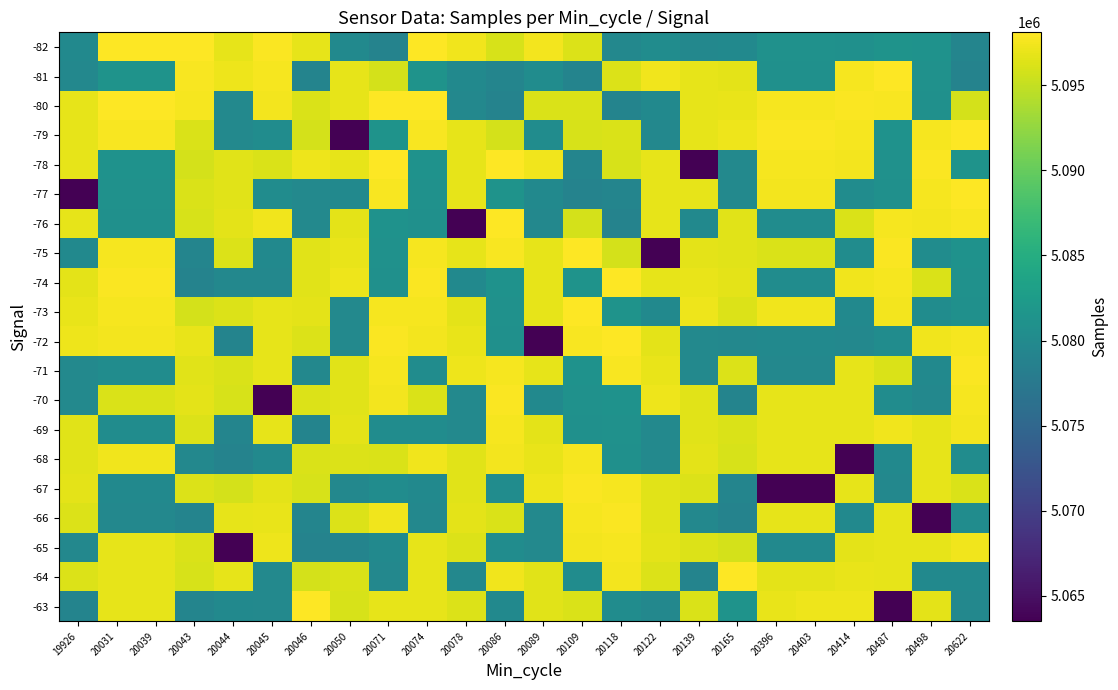

Reading left to right, list all the values displayed in this chart.

-82: 19926=5079982	20031=5098102	20039=5098102	20043=5098102	20044=5096883	20045=5097923	20046=5096806	20050=5079982	20071=5079020	20074=5098005	20078=5097419	20086=5096016	20089=5097540	20109=5096329	20118=5079621	20122=5080360	20139=5079692	20165=5079871	20396=5080975	20403=5080975	20414=5080885	20487=5081216	20498=5081147	20622=5079217
-81: 19926=5079692	20031=5081216	20039=5081216	20043=5097743	20044=5097163	20045=5097649	20046=5079179	20050=5096774	20071=5095861	20074=5081216	20078=5079982	20086=5079217	20089=5080340	20109=5079179	20118=5096329	20122=5097419	20139=5096800	20165=5096674	20396=5080885	20403=5080885	20414=5097579	20487=5098005	20498=5080975	20622=5079020
-80: 19926=5096800	20031=5098005	20039=5098005	20043=5097579	20044=5079727	20045=5097540	20046=5096077	20050=5096806	20071=5098102	20074=5098102	20078=5079692	20086=5079020	20089=5096182	20109=5096077	20118=5079179	20122=5079982	20139=5096774	20165=5097004	20396=5097579	20403=5097579	20414=5097923	20487=5097743	20498=5080885	20622=5095861
-79: 19926=5096774	20031=5097743	20039=5097743	20043=5096182	20044=5079751	20045=5080340	20046=5095861	20050=5063510	20071=5081216	20074=5097743	20078=5096800	20086=5095861	20089=5080360	20109=5096016	20118=5096077	20122=5079692	20139=5096806	20165=5097163	20396=5097923	20403=5097923	20414=5097649	20487=5081147	20498=5097579	20622=5098102
-78: 19926=5096806	20031=5081147	20039=5081147	20043=5095861	20044=5096602	20045=5096182	20046=5097163	20050=5096883	20071=5098005	20074=5081147	20078=5096774	20086=5098102	20089=5097419	20109=5079217	20118=5096016	20122=5096800	20139=5063510	20165=5079727	20396=5097649	20403=5097649	20414=5097540	20487=5080975	20498=5097923	20622=5081216
-77: 19926=5063510	20031=5080975	20039=5080975	20043=5096077	20044=5096552	20045=5080360	20046=5079727	20050=5079871	20071=5097743	20074=5080975	20078=5096806	20086=5081216	20089=5079982	20109=5079020	20118=5079217	20122=5096774	20139=5096883	20165=5079751	20396=5097540	20403=5097540	20414=5080340	20487=5080885	20498=5097649	20622=5098005
-76: 19926=5096883	20031=5080885	20039=5080885	20043=5096016	20044=5096646	20045=5097419	20046=5079751	20050=5096674	20071=5081147	20074=5080885	20078=5063510	20086=5098005	20089=5079692	20109=5095861	20118=5079020	20122=5096806	20139=5079871	20165=5096602	20396=5080340	20403=5080340	20414=5096182	20487=5097579	20498=5097540	20622=5097743
-75: 19926=5079871	20031=5097579	20039=5097579	20043=5079217	20044=5096260	20045=5079982	20046=5096602	20050=5097004	20071=5080975	20074=5097579	20078=5096883	20086=5097743	20089=5096800	20109=5098102	20118=5095861	20122=5063510	20139=5096674	20165=5096552	20396=5096182	20403=5096182	20414=5080360	20487=5097923	20498=5080340	20622=5081147
-74: 19926=5096674	20031=5097923	20039=5097923	20043=5079020	20044=5079621	20045=5079692	20046=5096552	20050=5097163	20071=5080885	20074=5097923	20078=5079871	20086=5081147	20089=5096774	20109=5081216	20118=5098102	20122=5096883	20139=5097004	20165=5096646	20396=5080360	20403=5080360	20414=5097419	20487=5097649	20498=5096182	20622=5080975
-73: 19926=5097004	20031=5097649	20039=5097649	20043=5095861	20044=5096329	20045=5096800	20046=5096646	20050=5079727	20071=5097579	20074=5097649	20078=5096674	20086=5080975	20089=5096806	20109=5098005	20118=5081216	20122=5079871	20139=5097163	20165=5096260	20396=5097419	20403=5097419	20414=5079982	20487=5097540	20498=5080360	20622=5080885
-72: 19926=5097163	20031=5097540	20039=5097540	20043=5097004	20044=5079179	20045=5096774	20046=5096260	20050=5079751	20071=5097923	20074=5097540	20078=5097004	20086=5080885	20089=5063510	20109=5097743	20118=5098005	20122=5096674	20139=5079727	20165=5079621	20396=5079982	20403=5079982	20414=5079692	20487=5080340	20498=5097419	20622=5097579
-71: 19926=5079727	20031=5080340	20039=5080340	20043=5096552	20044=5096077	20045=5096806	20046=5079621	20050=5096602	20071=5097649	20074=5080340	20078=5097163	20086=5097579	20089=5096883	20109=5081147	20118=5097743	20122=5097004	20139=5079751	20165=5096329	20396=5079692	20403=5079692	20414=5096800	20487=5096182	20498=5079982	20622=5097923
-70: 19926=5079751	20031=5096182	20039=5096182	20043=5096646	20044=5096016	20045=5063510	20046=5096329	20050=5096552	20071=5097540	20074=5096182	20078=5079727	20086=5097923	20089=5079871	20109=5080975	20118=5081147	20122=5097163	20139=5096602	20165=5079179	20396=5096800	20403=5096800	20414=5096774	20487=5080360	20498=5079692	20622=5097649
-69: 19926=5096602	20031=5080360	20039=5080360	20043=5096260	20044=5079217	20045=5096883	20046=5079179	20050=5096646	20071=5080340	20074=5080360	20078=5079751	20086=5097649	20089=5096674	20109=5080885	20118=5080975	20122=5079727	20139=5096552	20165=5096077	20396=5096774	20403=5096774	20414=5096806	20487=5097419	20498=5096800	20622=5097540
-68: 19926=5096552	20031=5097419	20039=5097419	20043=5079621	20044=5079020	20045=5079871	20046=5096077	20050=5096260	20071=5096182	20074=5097419	20078=5096602	20086=5097540	20089=5097004	20109=5097579	20118=5080885	20122=5079751	20139=5096646	20165=5096016	20396=5096806	20403=5096806	20414=5063510	20487=5079982	20498=5096774	20622=5080340
-67: 19926=5096646	20031=5079982	20039=5079982	20043=5096329	20044=5095861	20045=5096674	20046=5096016	20050=5079621	20071=5080360	20074=5079982	20078=5096552	20086=5080340	20089=5097163	20109=5097923	20118=5097579	20122=5096602	20139=5096260	20165=5079217	20396=5063510	20403=5063510	20414=5096883	20487=5079692	20498=5096806	20622=5096182
-66: 19926=5096260	20031=5079692	20039=5079692	20043=5079179	20044=5096806	20045=5097004	20046=5079217	20050=5096329	20071=5097419	20074=5079692	20078=5096646	20086=5096182	20089=5079727	20109=5097649	20118=5097923	20122=5096552	20139=5079621	20165=5079020	20396=5096883	20403=5096883	20414=5079871	20487=5096800	20498=5063510	20622=5080360
-65: 19926=5079621	20031=5096800	20039=5096800	20043=5096077	20044=5063510	20045=5097163	20046=5079020	20050=5079179	20071=5079982	20074=5096800	20078=5096260	20086=5080360	20089=5079751	20109=5097540	20118=5097649	20122=5096646	20139=5096329	20165=5095861	20396=5079871	20403=5079871	20414=5096674	20487=5096774	20498=5096883	20622=5097419
-64: 19926=5096329	20031=5096774	20039=5096774	20043=5096016	20044=5096883	20045=5079727	20046=5095861	20050=5096077	20071=5079692	20074=5096774	20078=5079621	20086=5097419	20089=5096602	20109=5080340	20118=5097540	20122=5096260	20139=5079179	20165=5098102	20396=5096674	20403=5096674	20414=5097004	20487=5096806	20498=5079871	20622=5079982
-63: 19926=5079179	20031=5096806	20039=5096806	20043=5079217	20044=5079871	20045=5079751	20046=5098102	20050=5096016	20071=5096800	20074=5096806	20078=5096329	20086=5079982	20089=5096552	20109=5096182	20118=5080340	20122=5079621	20139=5096077	20165=5081216	20396=5097004	20403=5097163	20414=5097163	20487=5063510	20498=5096674	20622=5079692